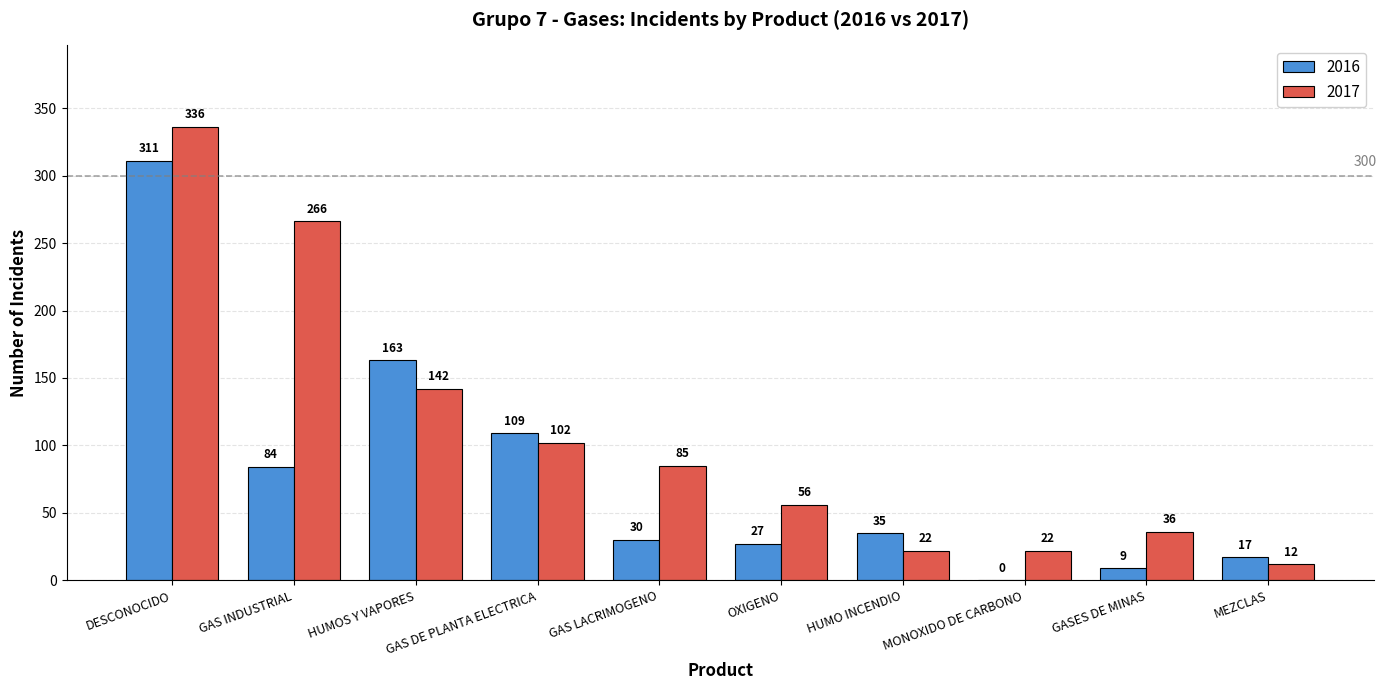

How many groups of bars are there?

10